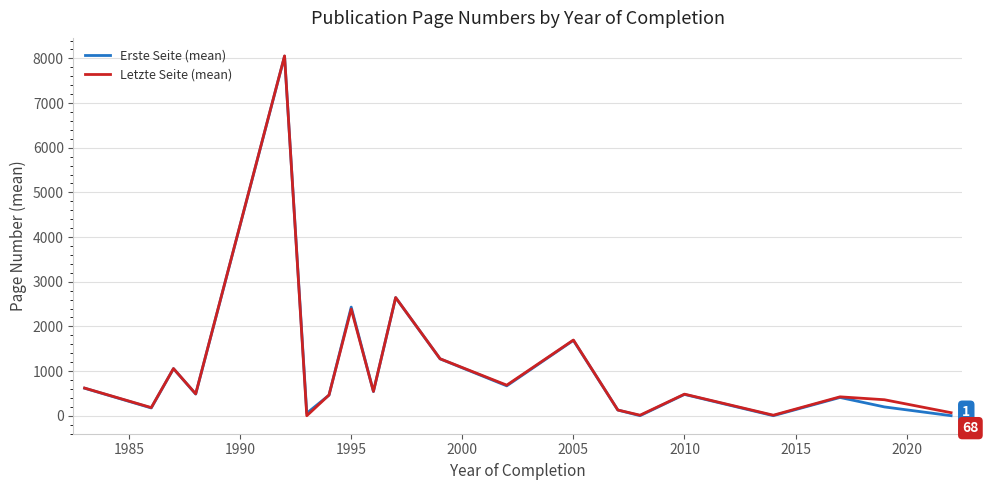

What is the highest value of the Erste Seite (mean) series?

8048.5